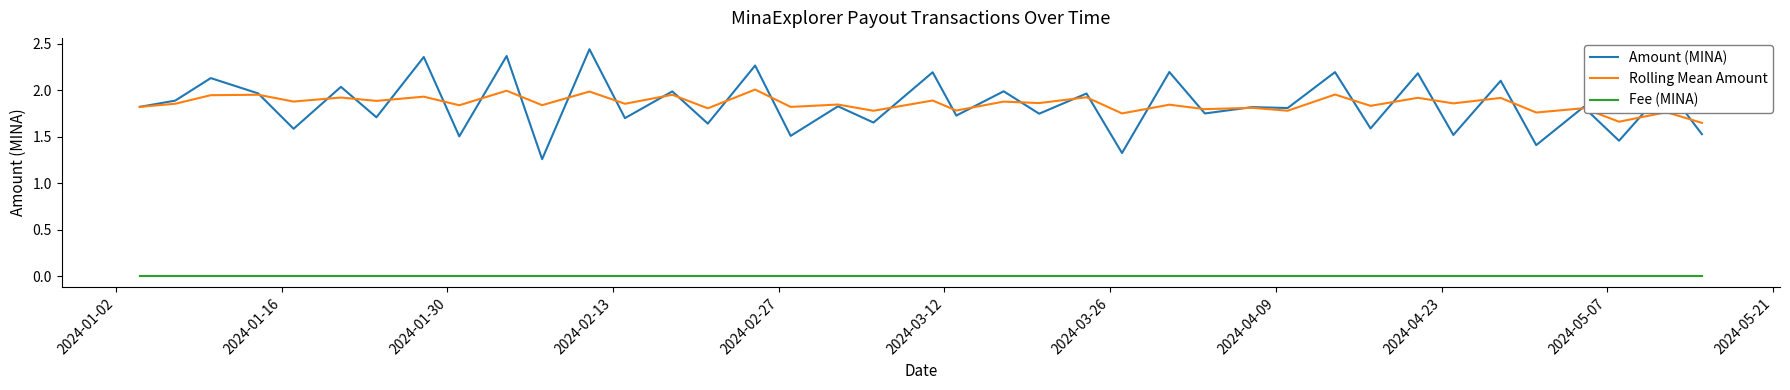

Rank the series by their maximum value, from highest to lowest.

Amount (MINA), Rolling Mean Amount, Fee (MINA)